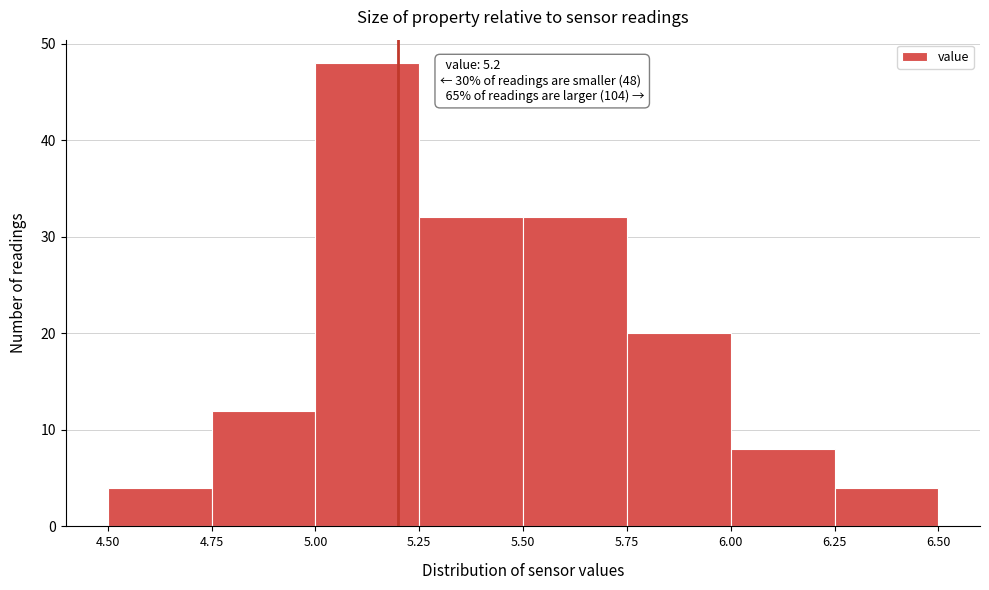

Which range on the x-axis has the tallest bar?

5.00 to 5.25